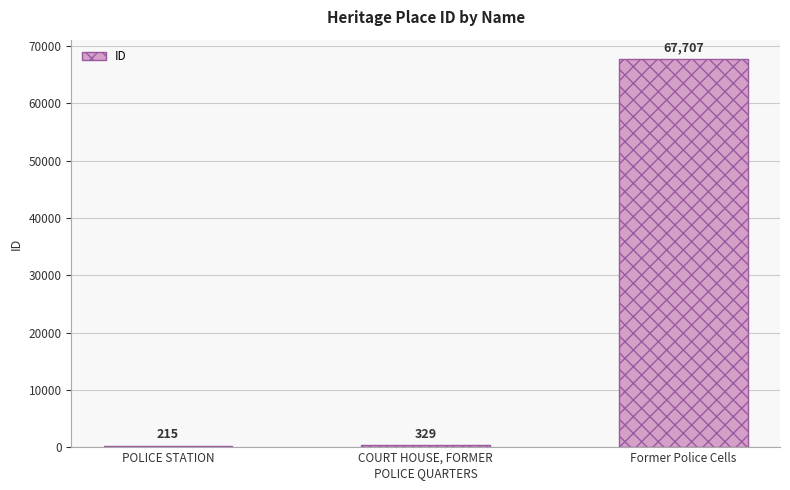

The value at POLICE STATION is 215. True or false?

True